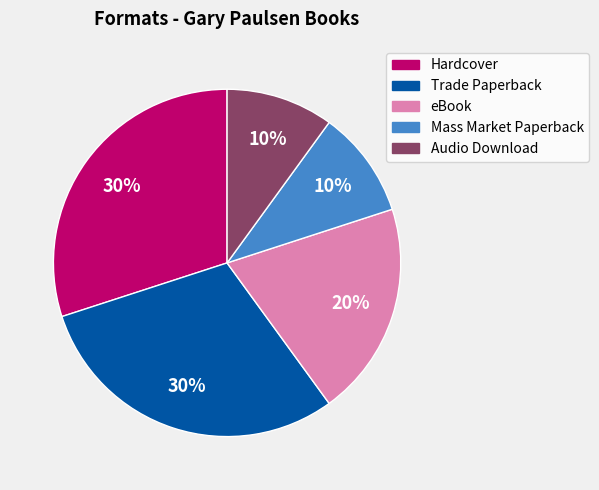

To the nearest percent, what is the difference between the Mass Market Paperback and eBook slice percentages?

10%